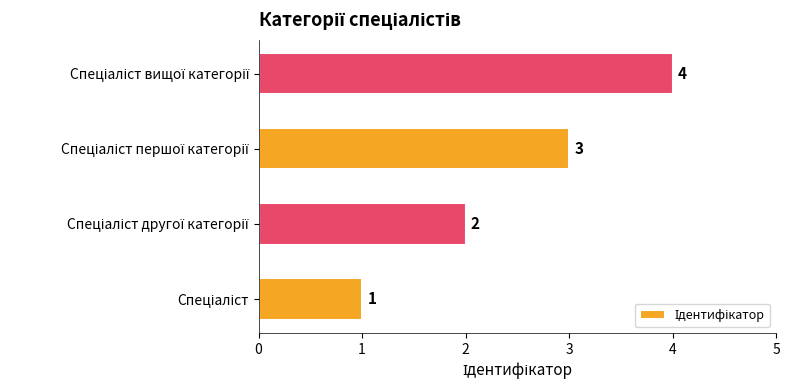

What is the sum of all values?

10